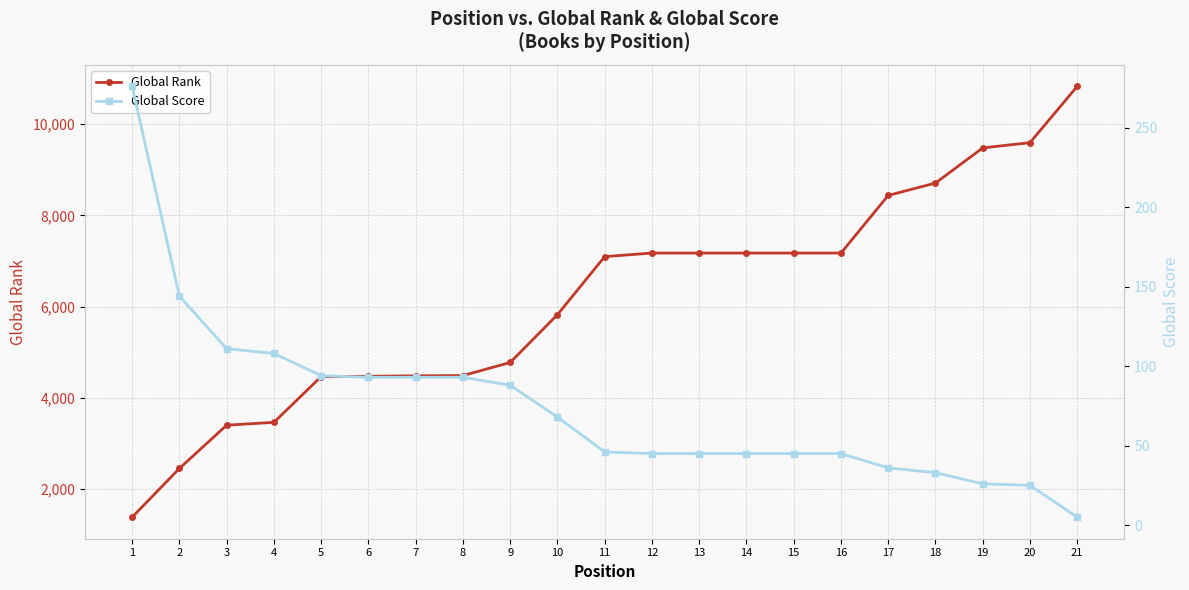

Rank the series at 18 from lowest to highest value.

Global Score, Global Rank